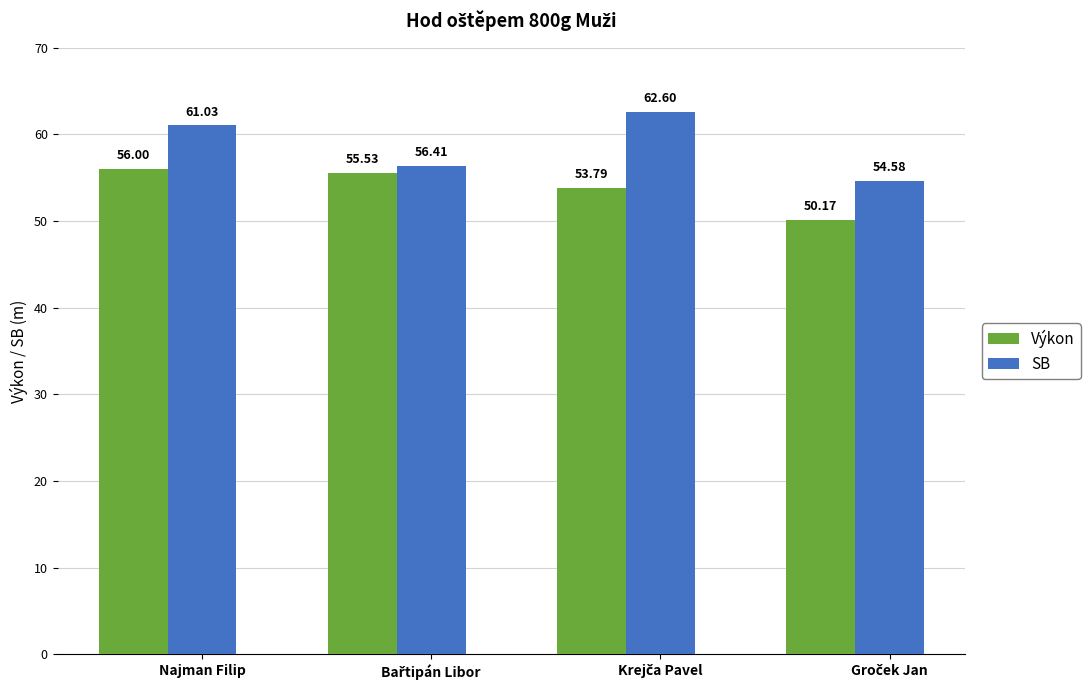

What is the value of the SB bar at the 1st from the left?

61.0